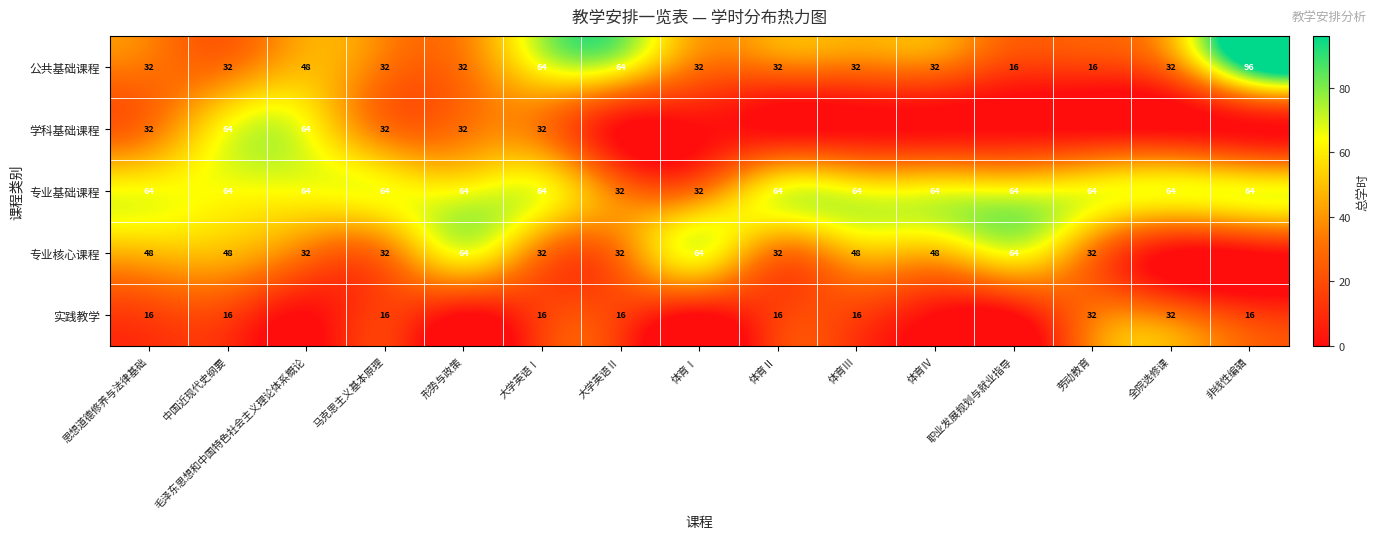

What is the difference between the highest and lowest values at 大学英语Ⅰ?

48